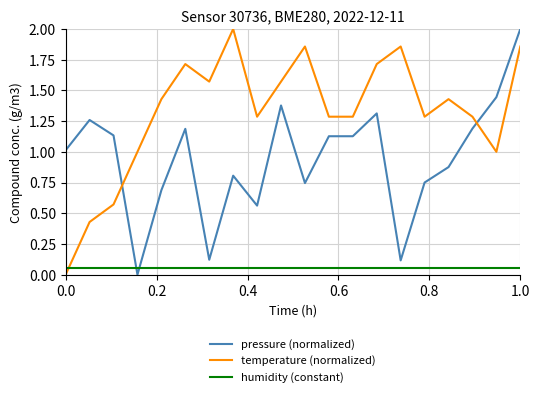

List the series in order of their overall mean, highest first.

temperature (normalized), pressure (normalized), humidity (constant)